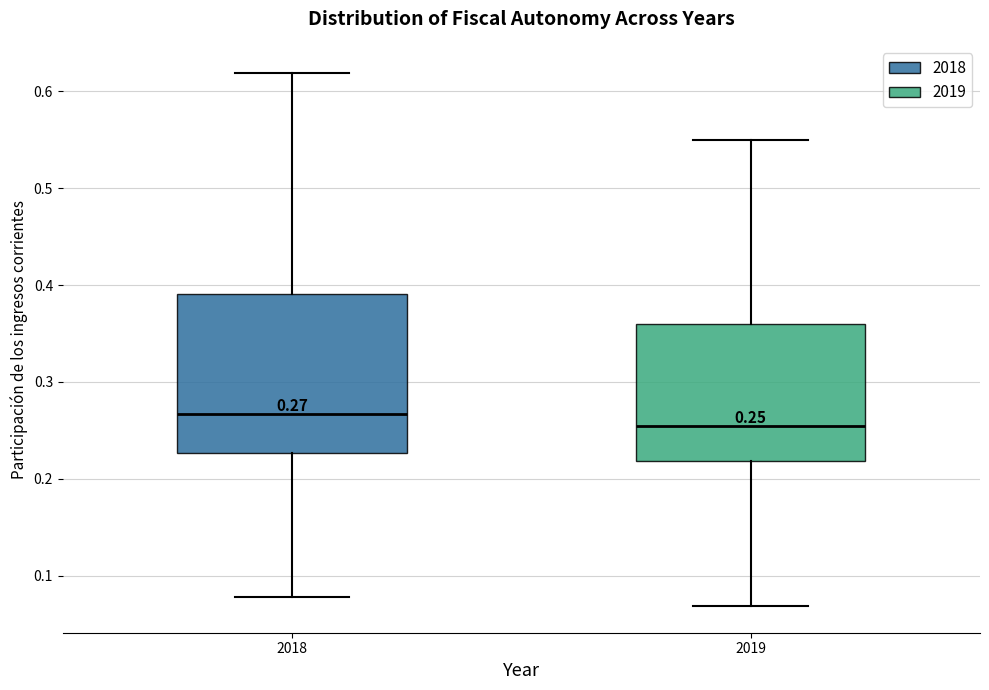

Which box has the highest median line?

2018